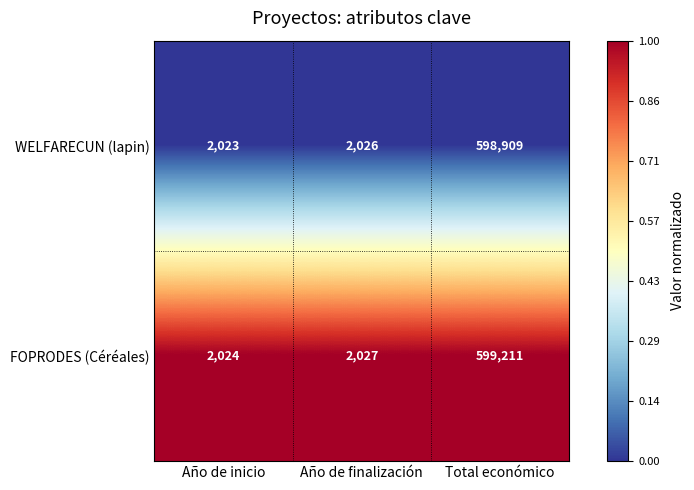

True or false: FOPRODES (Céréales) has a value of 383903 at Total económico.

False